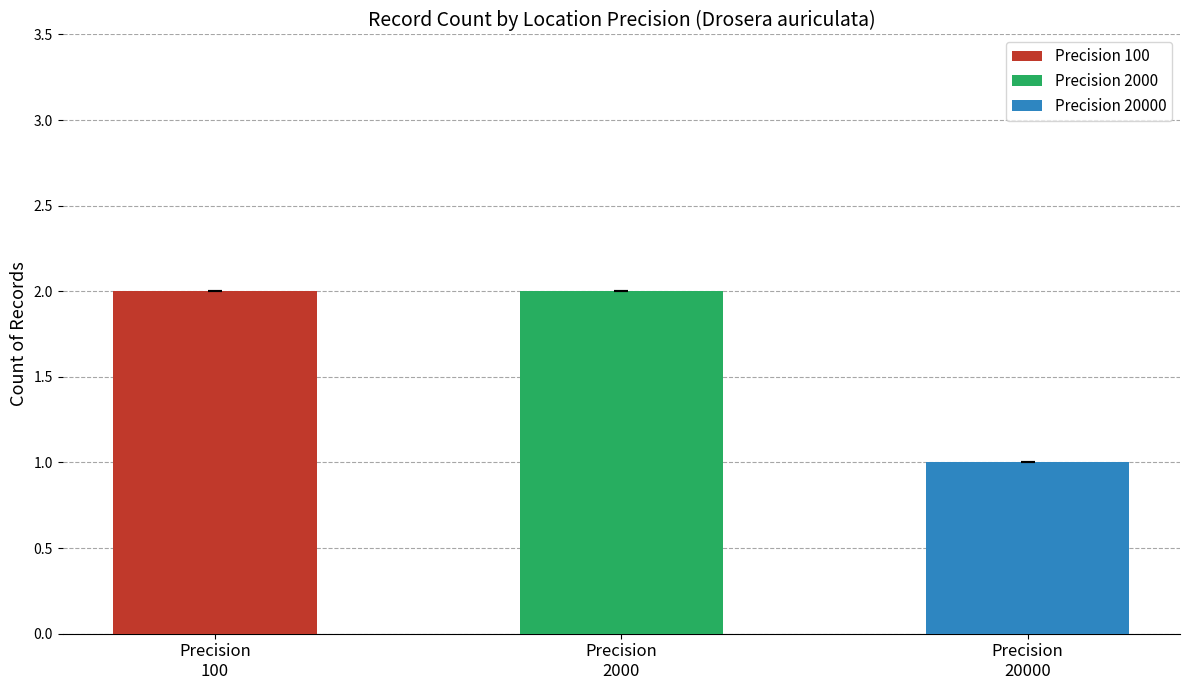

Which series changed the most between 100 and 20000?

Count